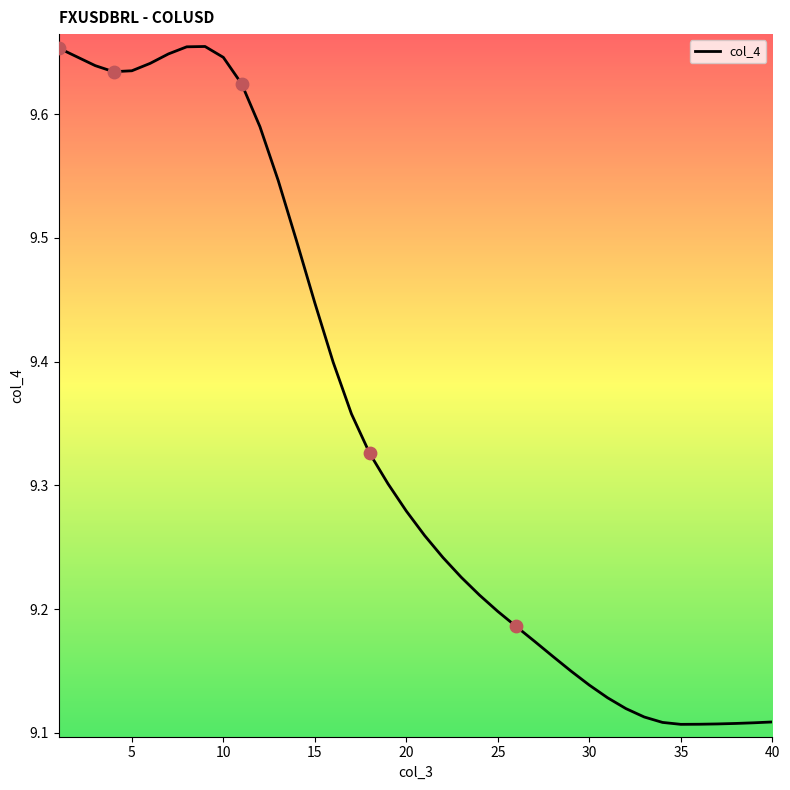

Does the chart have visible grid lines?

No